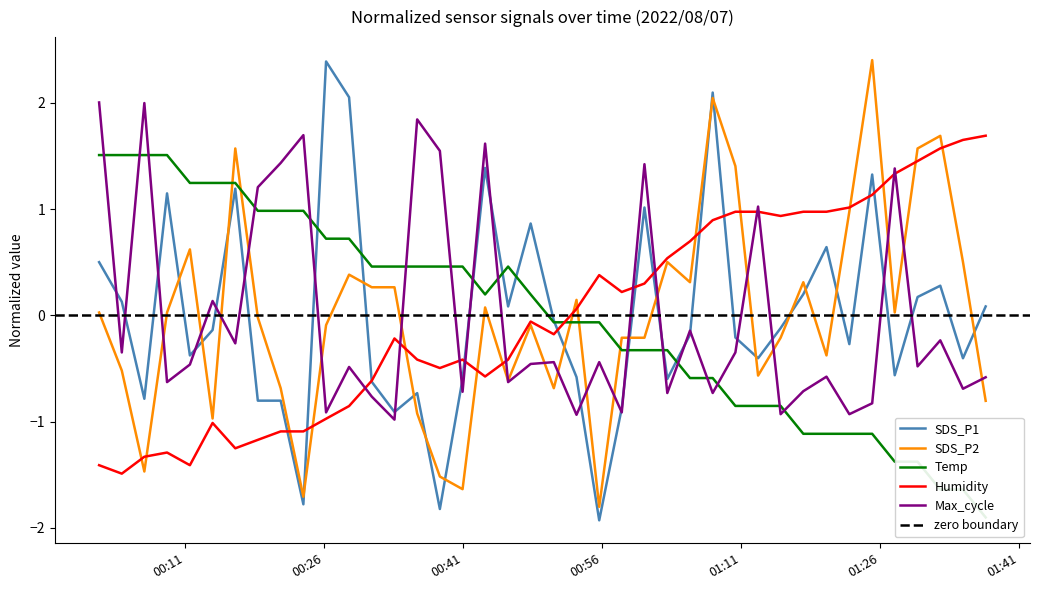

What is the maximum value for Max_cycle?

2.0